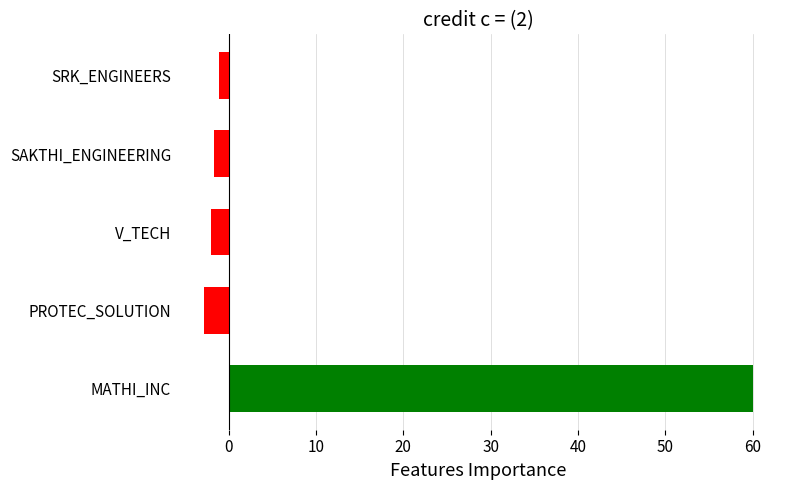

What is the maximum value shown in the chart?

60.0